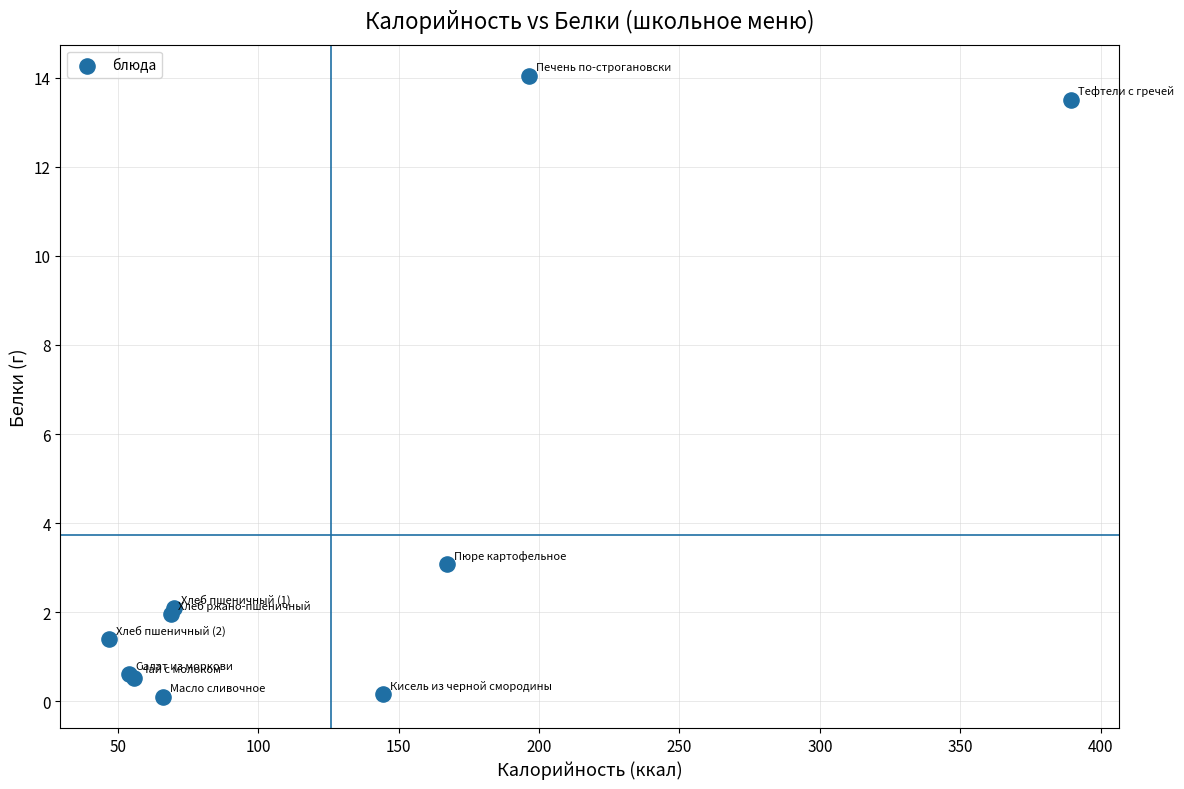

What Y value in the scatter plot is closest to 7?

3.1